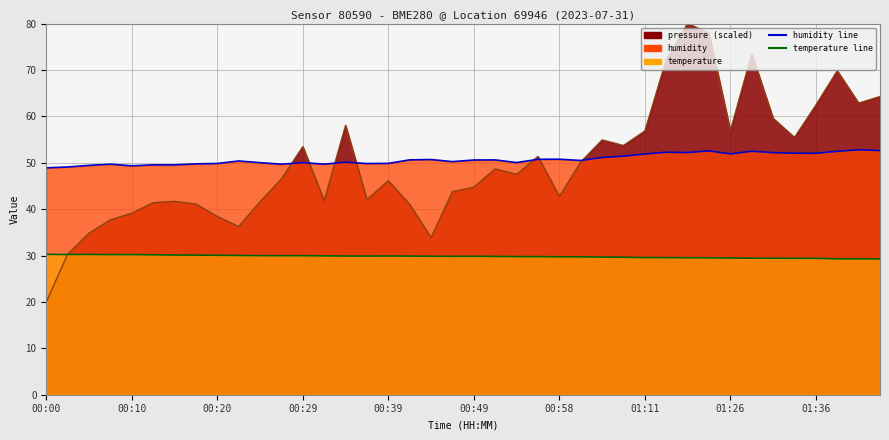

True or false: humidity and temperature intersect in this chart.

False